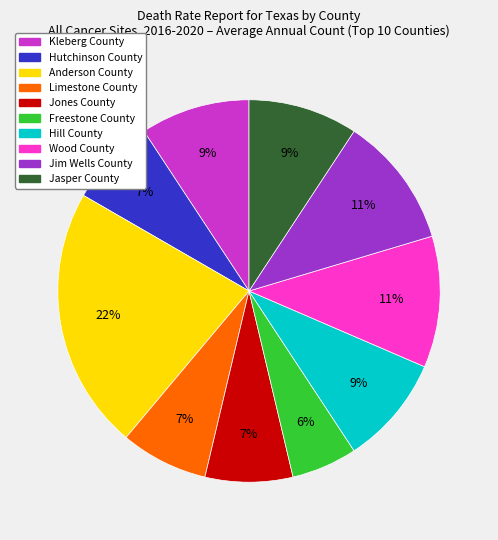

Does any single category account for the majority?

No